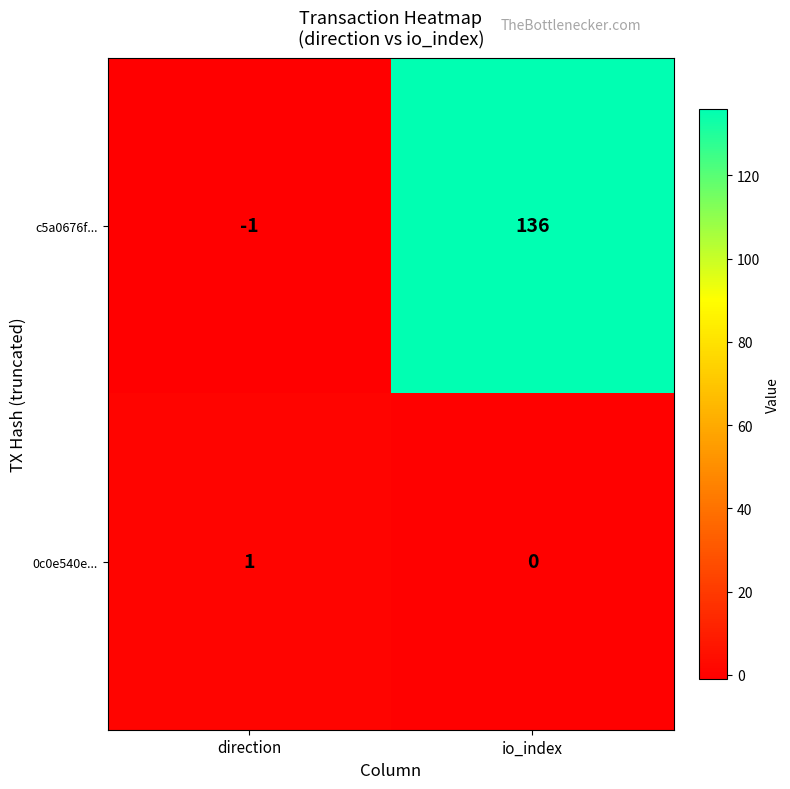

The value of 0c0e540e... at io_index is 0. True or false?

True